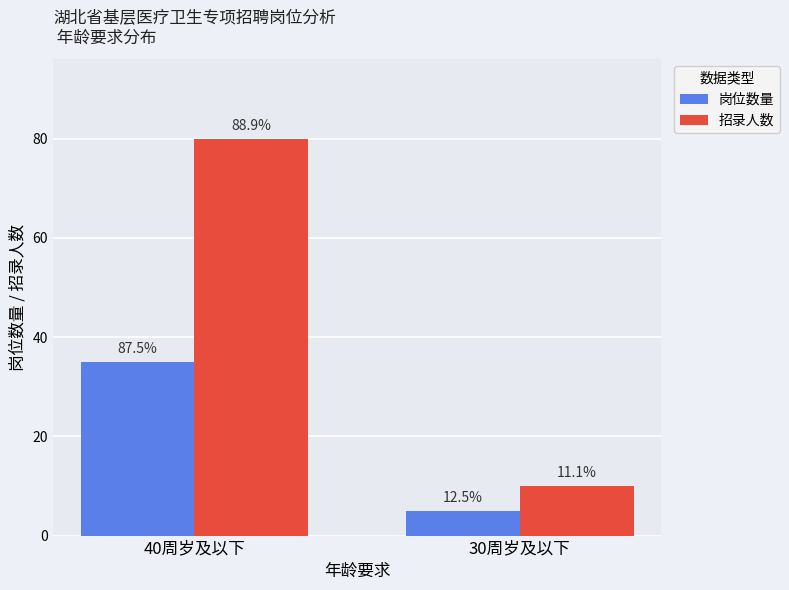

Are the bars grouped side by side (vs. stacked)?

Yes